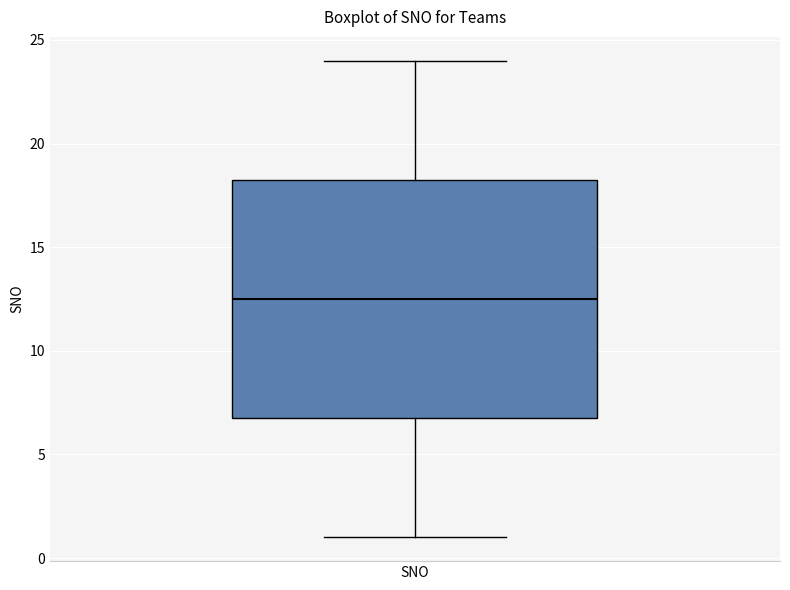

Read this box plot against the y-axis: the position of the median line, the range covered by the box, and the ends of both whiskers. The values are not printed on the chart, so give them approximately, as read against the axis.

median 12.5, box 7.0 to 18.5, whiskers 1.0 to 24.0